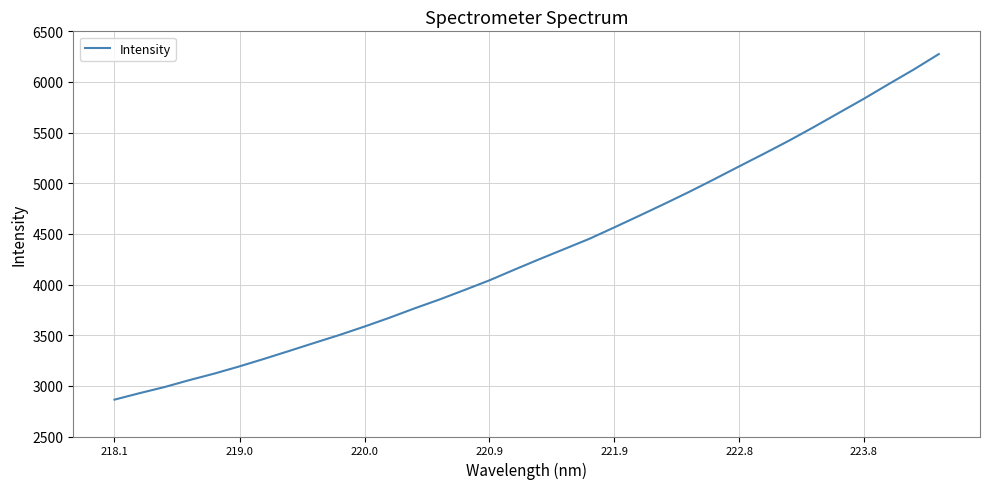

Does the chart have visible grid lines?

Yes